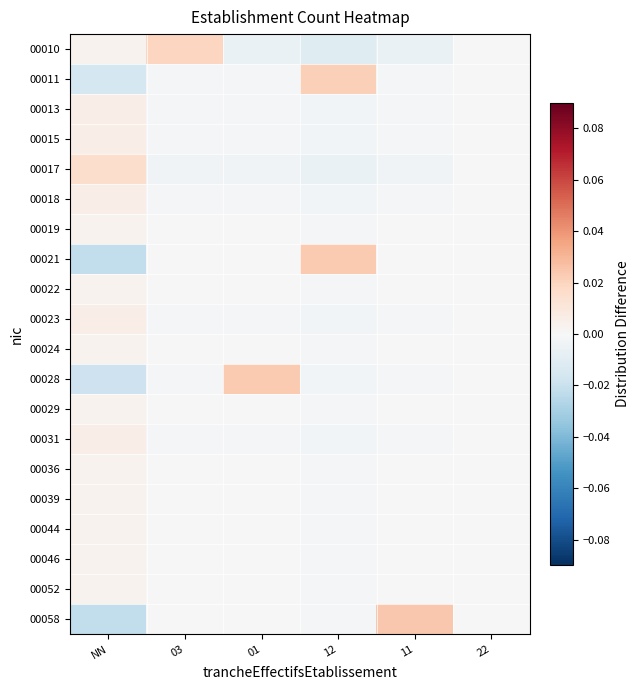

Reading right to left, list all the values displayed in this chart.

00010: 22=0.0	11=-0.0	12=-0.0	01=-0.0	03=0.0	NN=0.0
00011: 22=0.0	11=-0.0	12=0.0	01=-0.0	03=-0.0	NN=-0.0
00013: 22=0.0	11=-0.0	12=-0.0	01=-0.0	03=-0.0	NN=0.0
00015: 22=0.0	11=-0.0	12=-0.0	01=-0.0	03=-0.0	NN=0.0
00017: 22=0.0	11=-0.0	12=-0.0	01=-0.0	03=-0.0	NN=0.0
00018: 22=0.0	11=-0.0	12=-0.0	01=-0.0	03=-0.0	NN=0.0
00019: 22=0.0	11=-0.0	12=-0.0	01=-0.0	03=-0.0	NN=0.0
00021: 22=0.0	11=-0.0	12=0.0	01=-0.0	03=-0.0	NN=-0.0
00022: 22=0.0	11=-0.0	12=-0.0	01=-0.0	03=-0.0	NN=0.0
00023: 22=0.0	11=-0.0	12=-0.0	01=-0.0	03=-0.0	NN=0.0
00024: 22=0.0	11=-0.0	12=-0.0	01=-0.0	03=-0.0	NN=0.0
00028: 22=0.0	11=-0.0	12=-0.0	01=0.0	03=-0.0	NN=-0.0
00029: 22=0.0	11=-0.0	12=-0.0	01=-0.0	03=-0.0	NN=0.0
00031: 22=0.0	11=-0.0	12=-0.0	01=-0.0	03=-0.0	NN=0.0
00036: 22=0.0	11=-0.0	12=-0.0	01=-0.0	03=-0.0	NN=0.0
00039: 22=0.0	11=-0.0	12=-0.0	01=-0.0	03=-0.0	NN=0.0
00044: 22=0.0	11=-0.0	12=-0.0	01=-0.0	03=-0.0	NN=0.0
00046: 22=0.0	11=-0.0	12=-0.0	01=-0.0	03=-0.0	NN=0.0
00052: 22=0.0	11=-0.0	12=-0.0	01=-0.0	03=-0.0	NN=0.0
00058: 22=0.0	11=0.0	12=-0.0	01=-0.0	03=-0.0	NN=-0.0